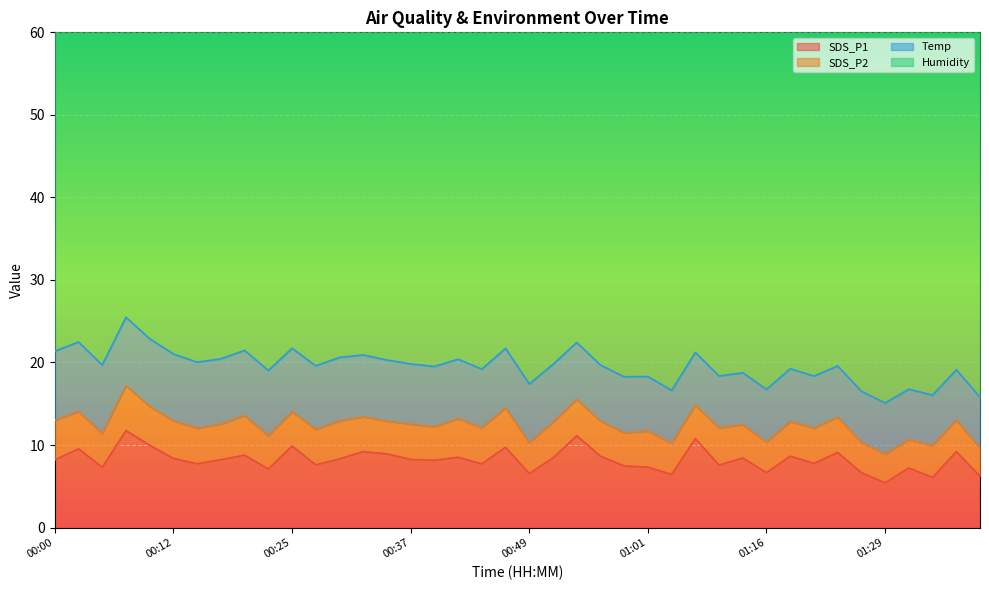

What is the highest value of the Humidity series?

58.6